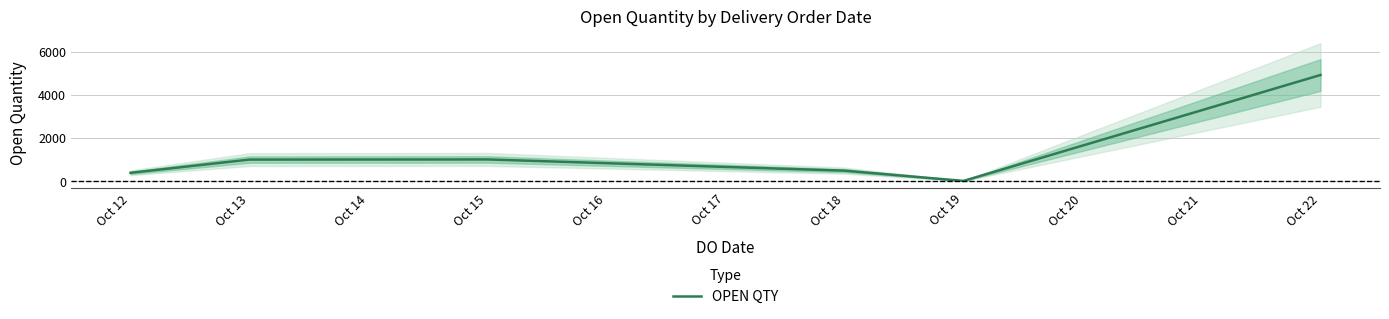

Does the chart display data point markers on the line(s)?

No